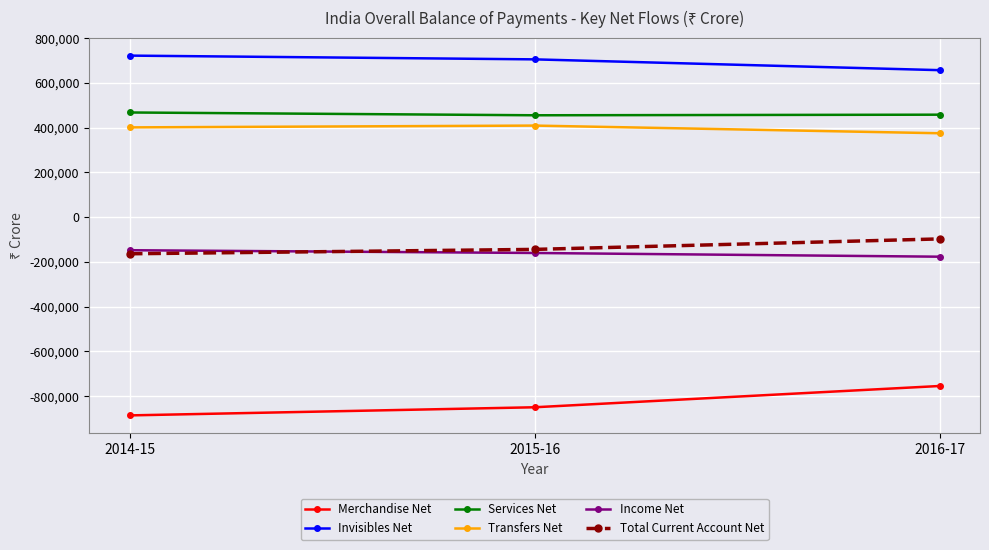

At which category does the chart reach its minimum across all series?

2014-15